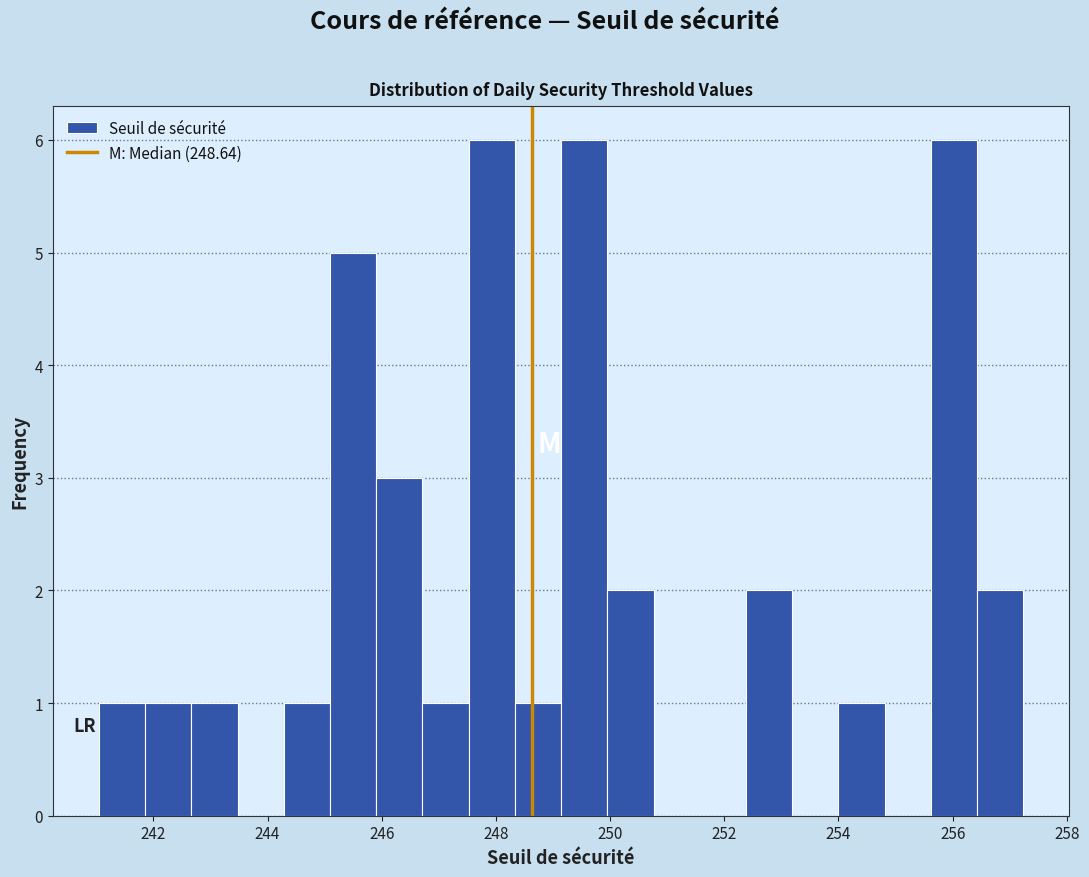

Reading left to right, list every bar in this chart as the range it spans on the x-axis followed by its height. Neither the bar edges nor the heights are printed on the chart, so give them approximately, as read against the axes.

241.0 to 241.8: 1
241.8 to 242.6: 1
242.6 to 243.4: 1
243.4 to 244.2: 0
244.2 to 245.0: 1
245.0 to 246.0: 5
246.0 to 246.8: 3
246.8 to 247.6: 1
247.6 to 248.4: 6
248.4 to 249.2: 1
249.2 to 250.0: 6
250.0 to 250.8: 2
250.8 to 251.6: 0
251.6 to 252.4: 0
252.4 to 253.2: 2
253.2 to 254.0: 0
254.0 to 254.8: 1
254.8 to 255.6: 0
255.6 to 256.4: 6
256.4 to 257.2: 2